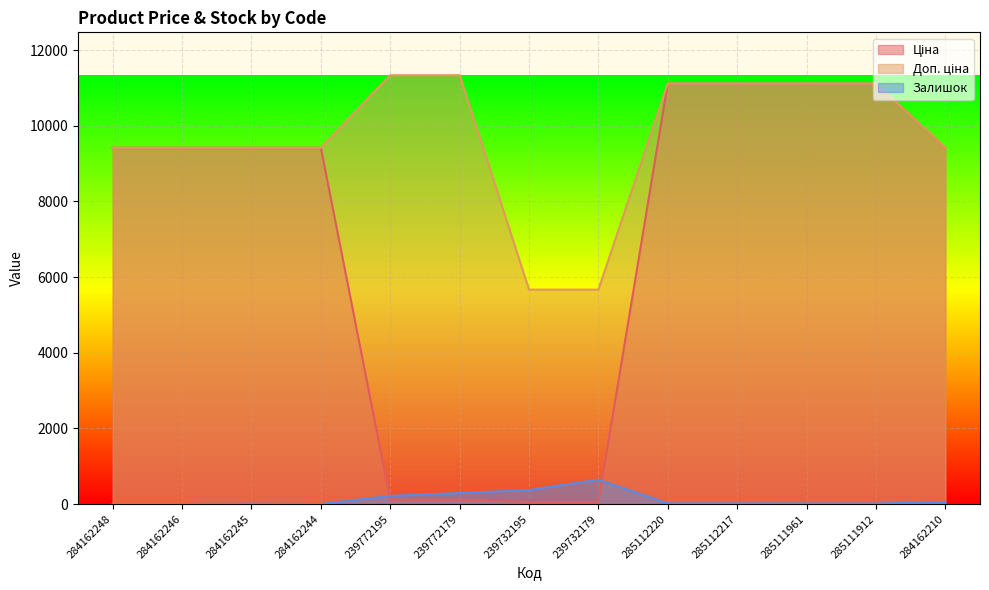

Does the chart display data point markers on the line(s)?

No